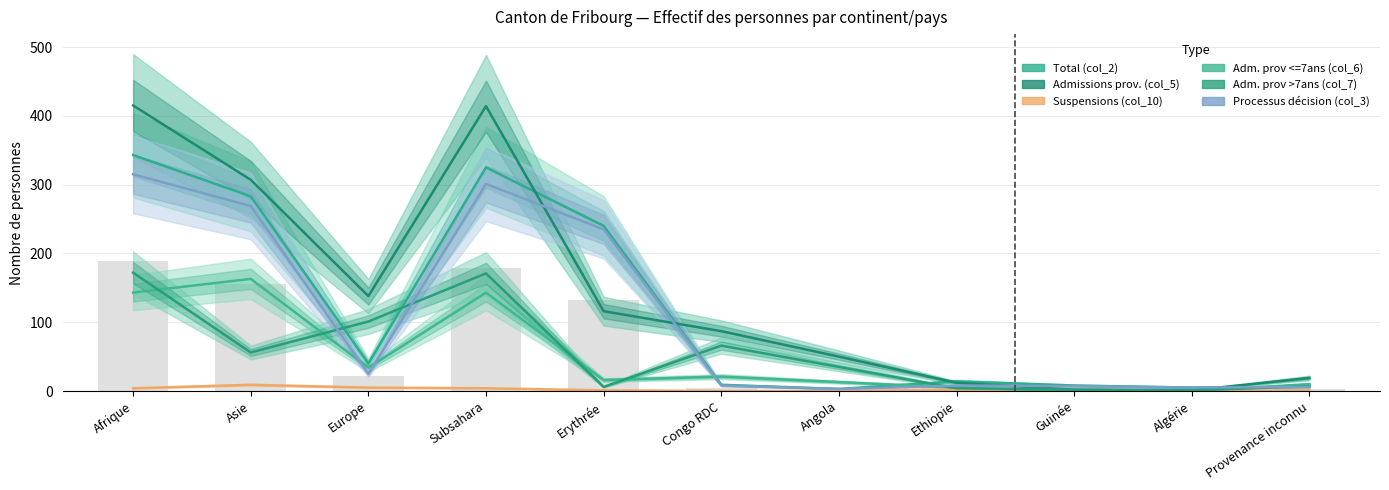

What is the value of the Adm. prov >7ans (col_7) bar at the 1st from the left?

172